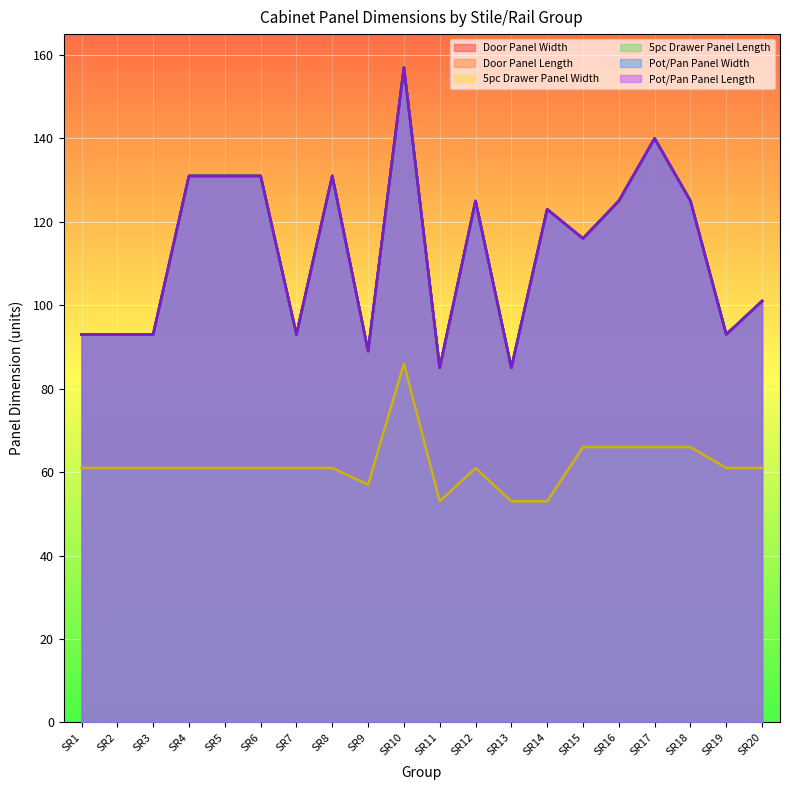

Which category has the highest value in the 5pc Drawer Panel Length series?

SR10